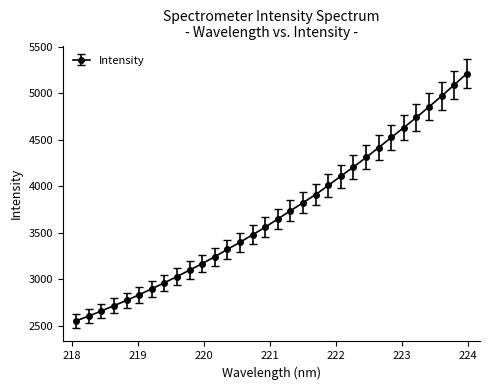

What is the value of the 25th point from the left?

4413.5